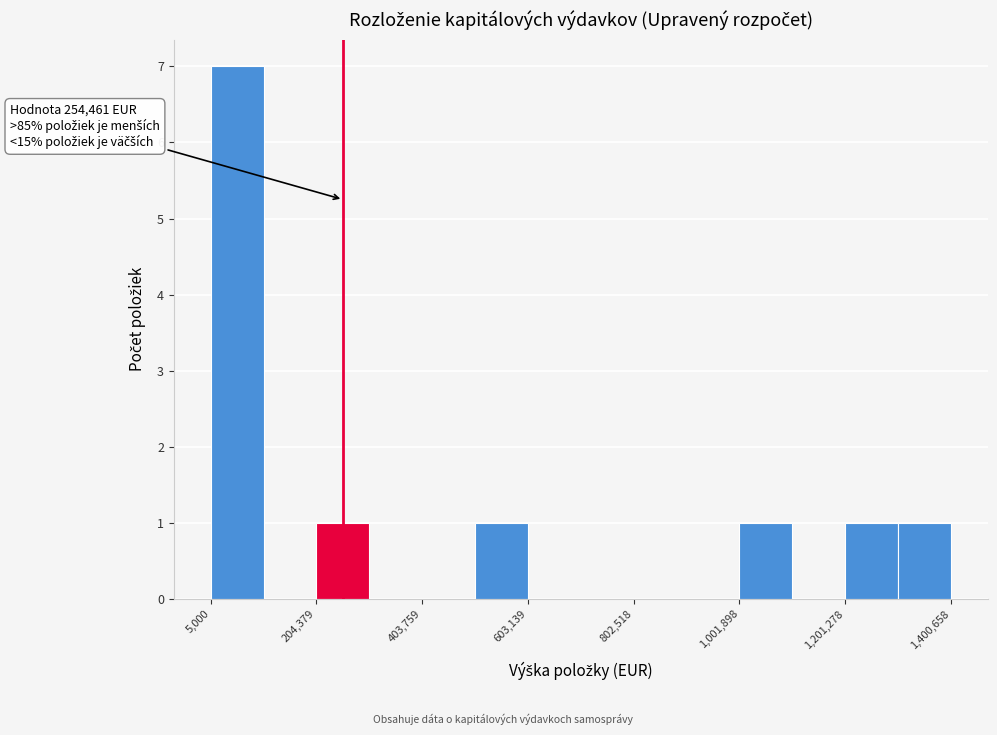

Which range on the x-axis has the tallest bar?

0 to 100000